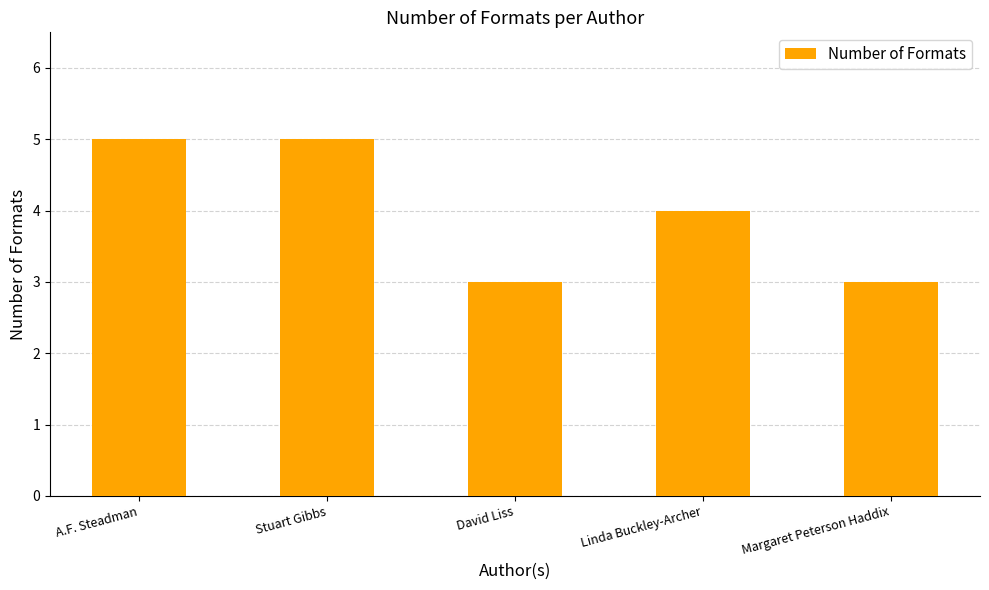

The value at A.F. Steadman is 5. True or false?

True